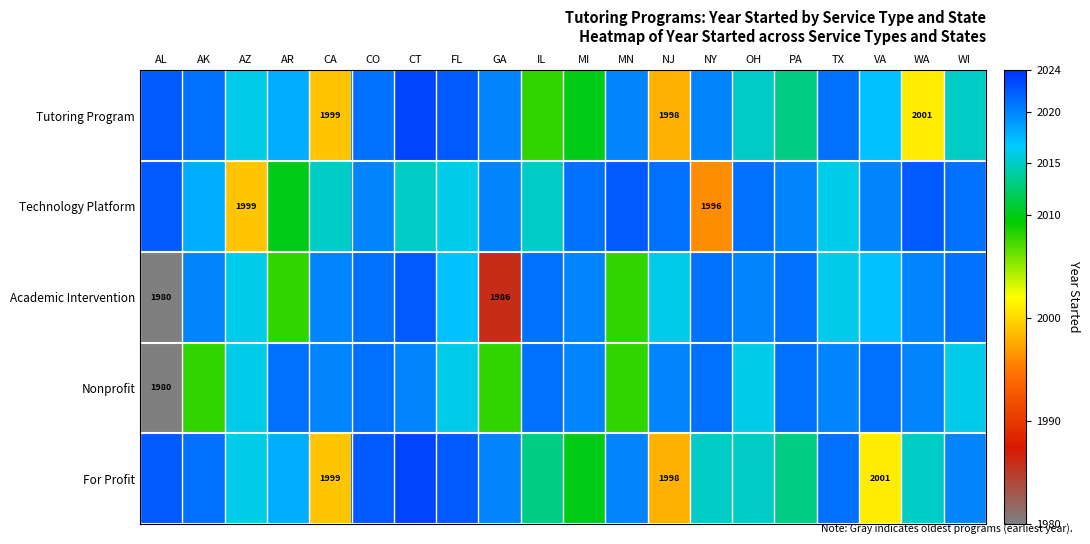

What is the lowest value of the For Profit series?

1998